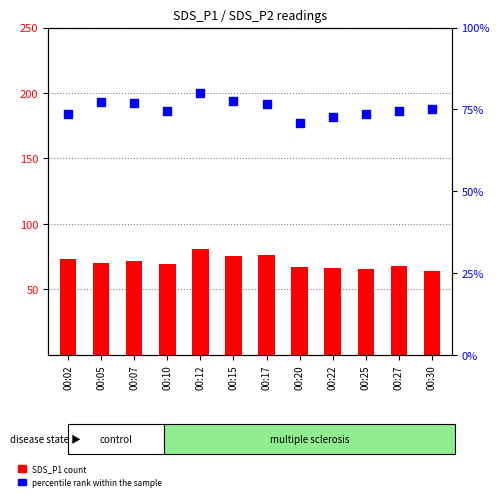

Which series has the largest total across all categories?

SDS_P2 (percentile)